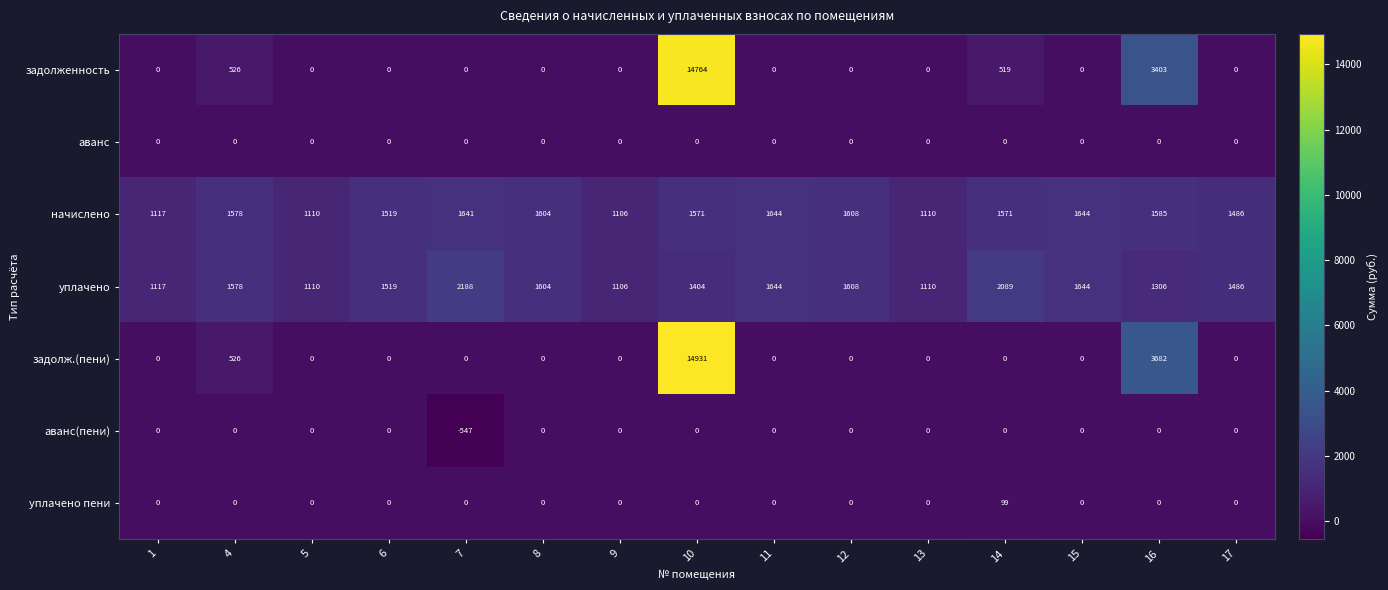

What is the difference between the second highest and minimum values in the аванс(пени) series?

547